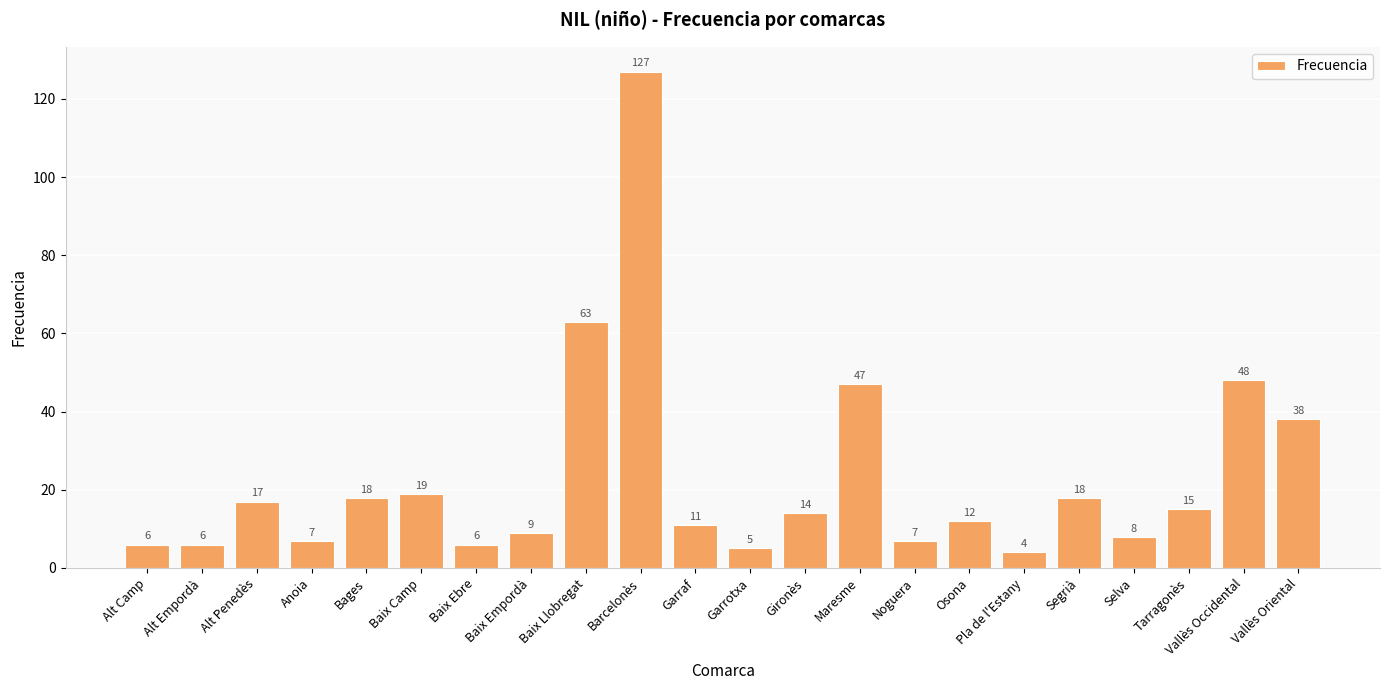

What is the approximate value at Anoia?

7